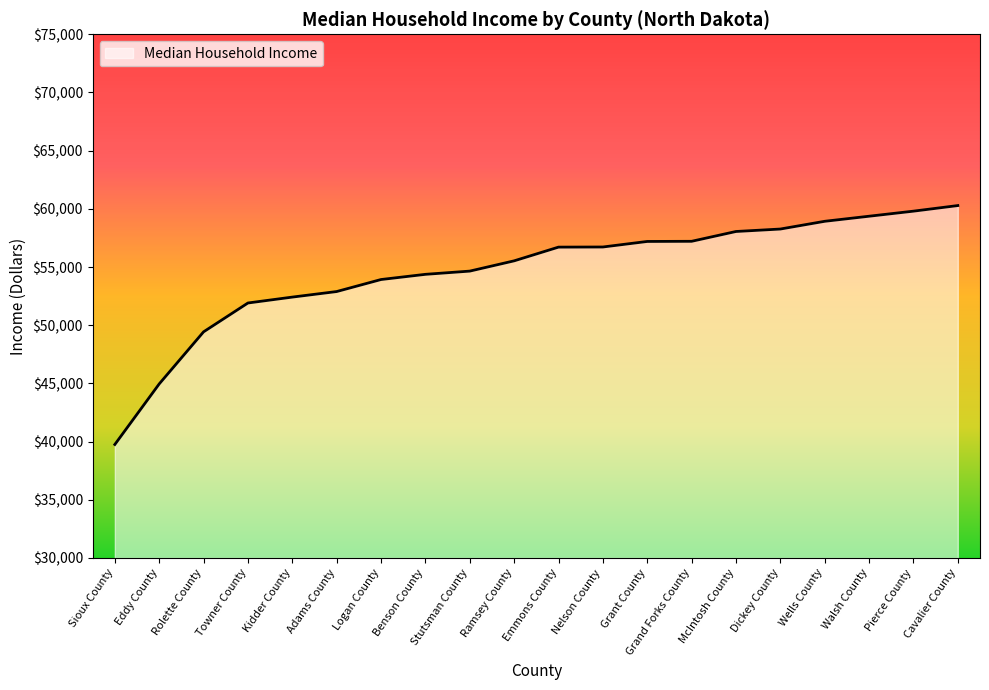

How many lines are shown in the chart?

1